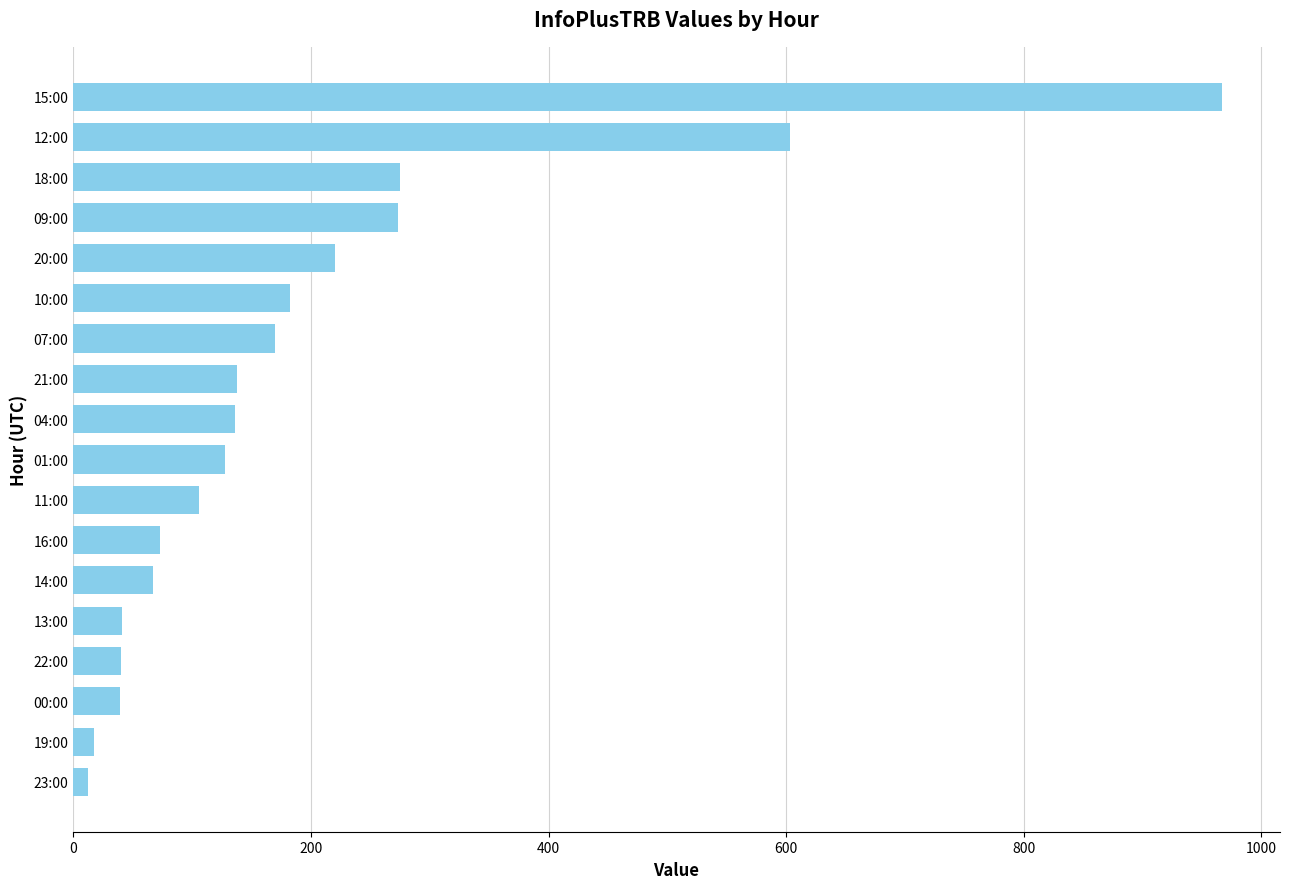

What is the greatest value displayed?

967